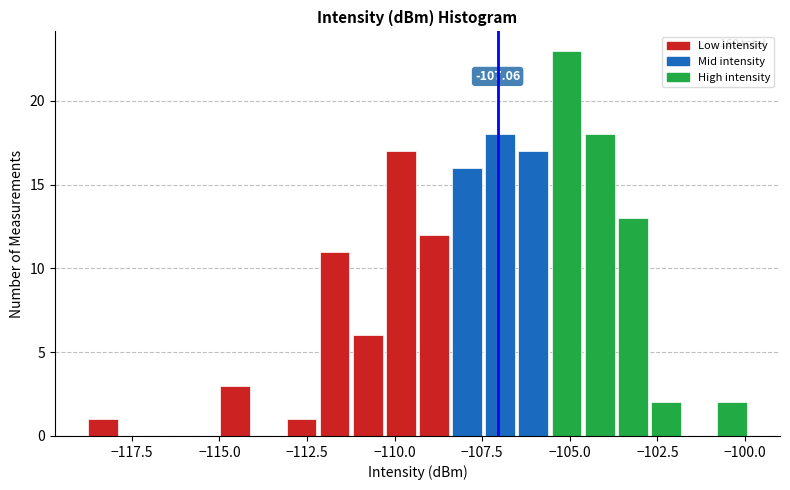

Read against the x-axis, roughly where is the centre of the tallest bar?

-105.0